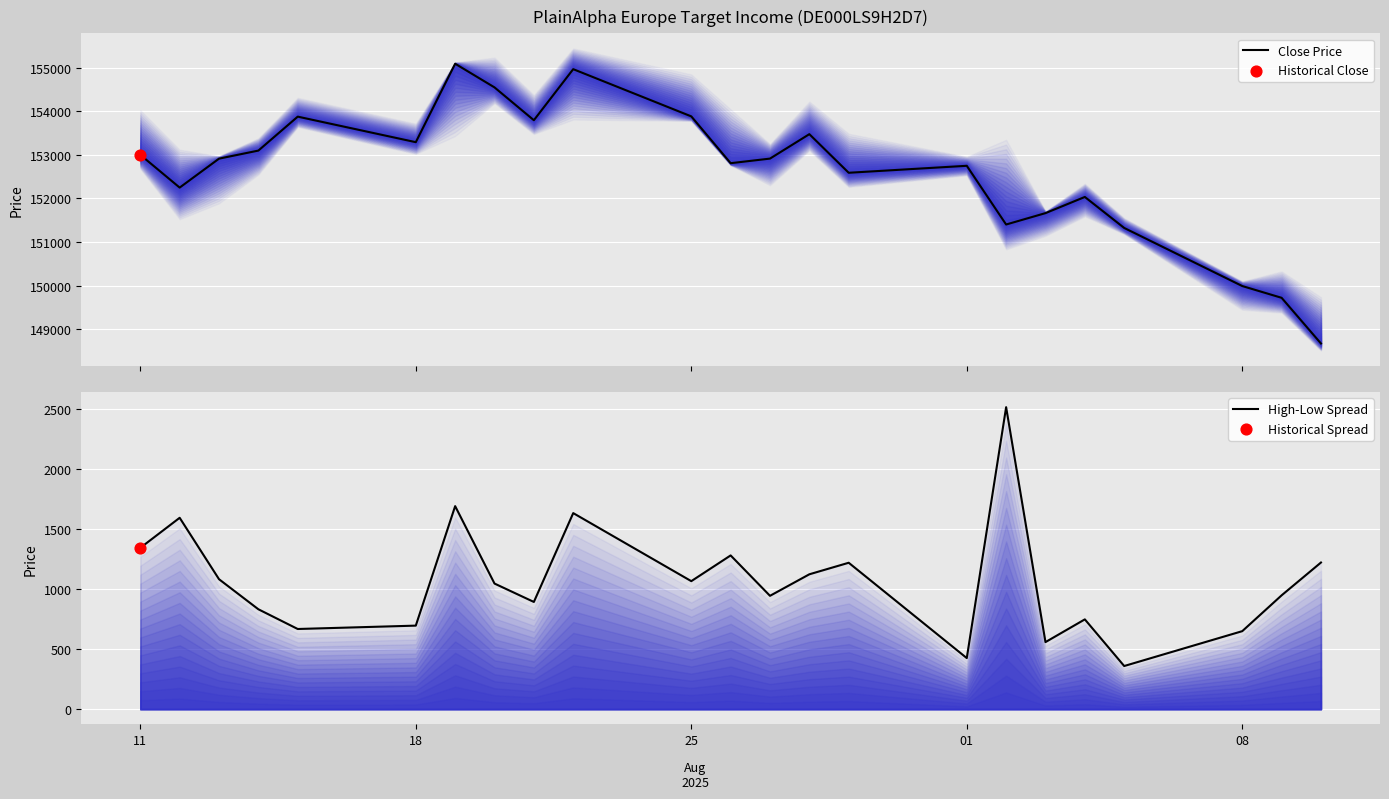

What is the maximum value for Close Price?

155089